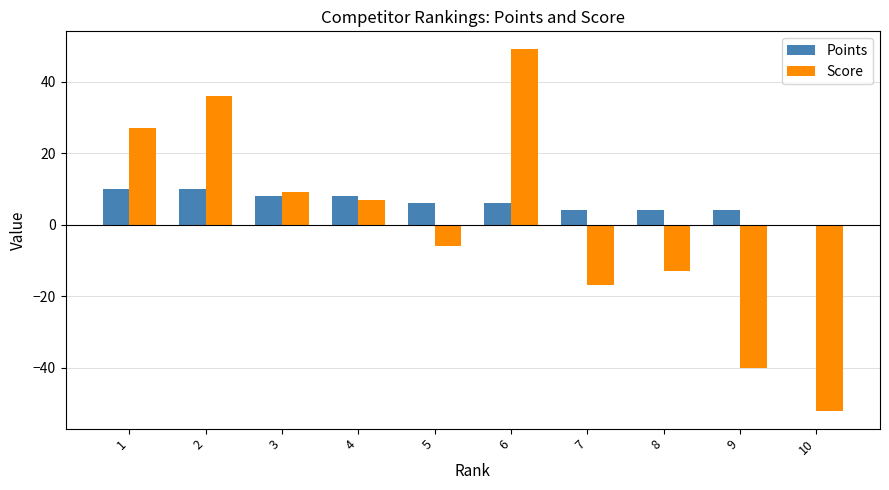

The value of Score at 7 is -7. True or false?

False